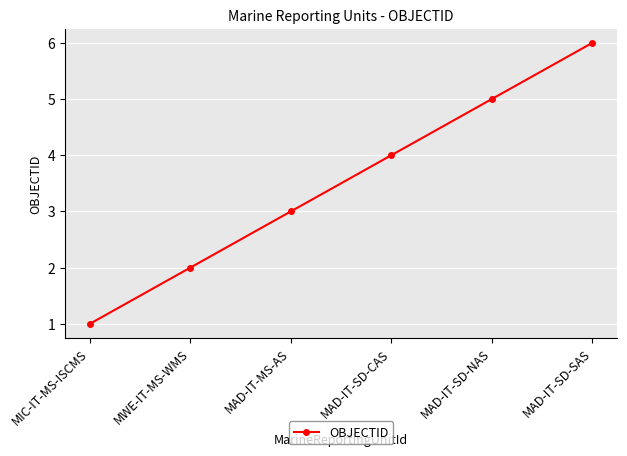

What position from the right is MAD-IT-SD-CAS?

3